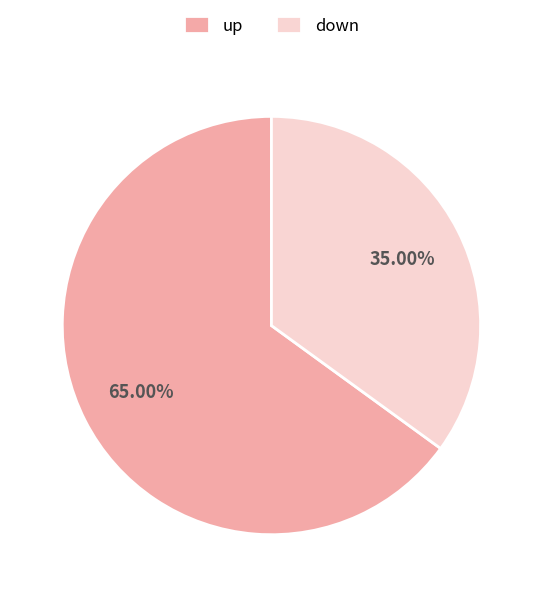

How many slices are in this pie chart?

2